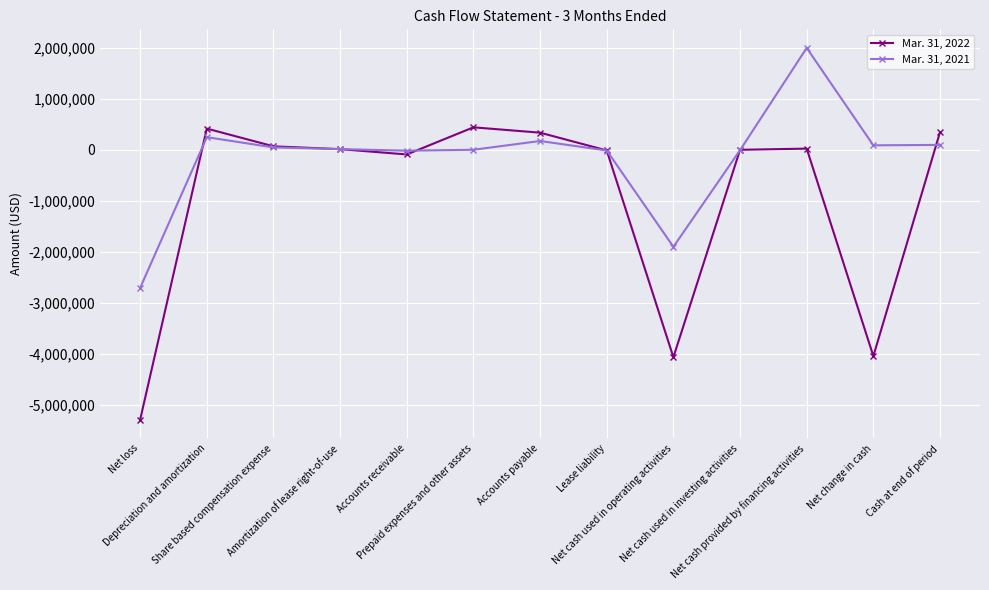

What is the difference between the Mar. 31, 2021 values at Net loss and Accounts receivable?

2691381